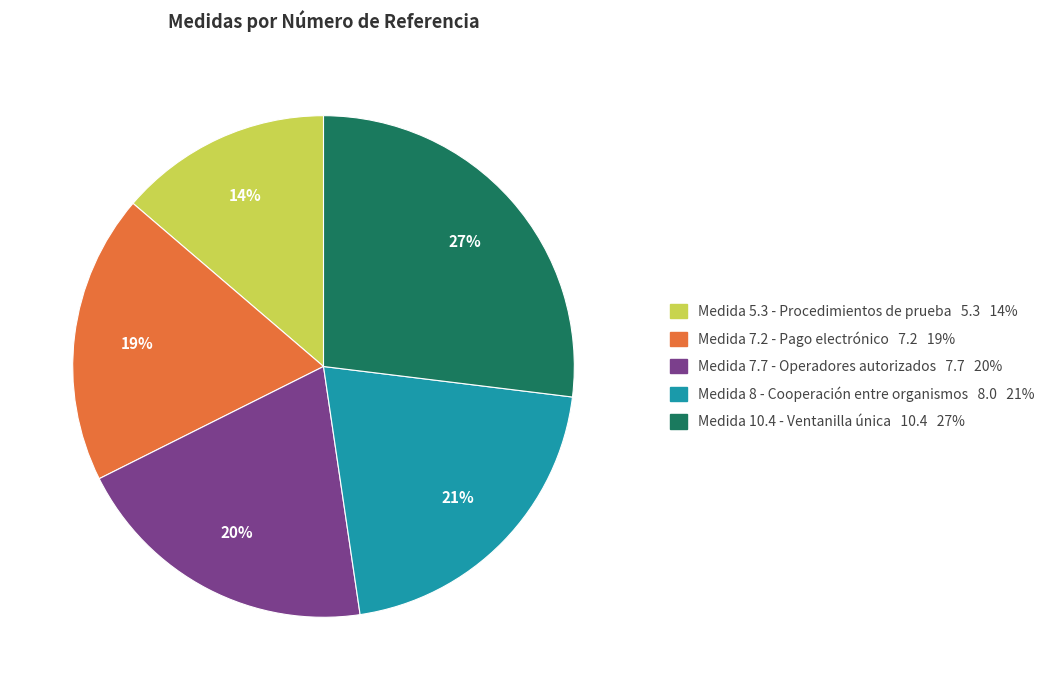

Is it true that Medida 8 - Cooperación entre organismos is 31% of the pie?

False